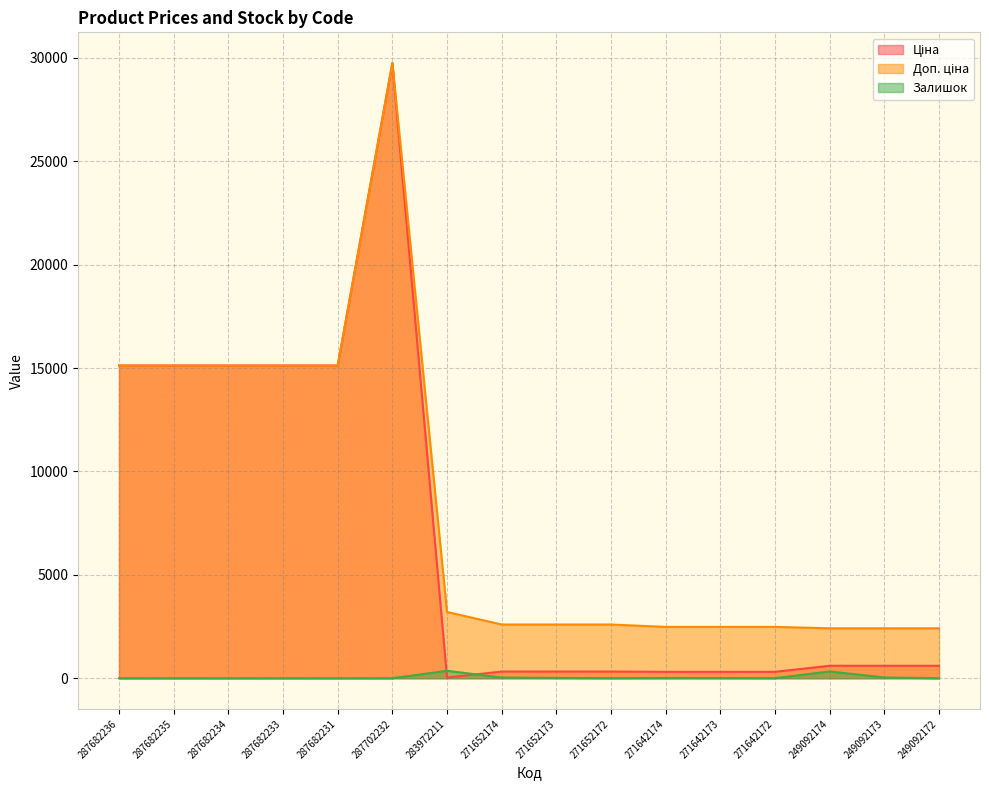

At which category does Доп. ціна reach its first local peak?

287702232